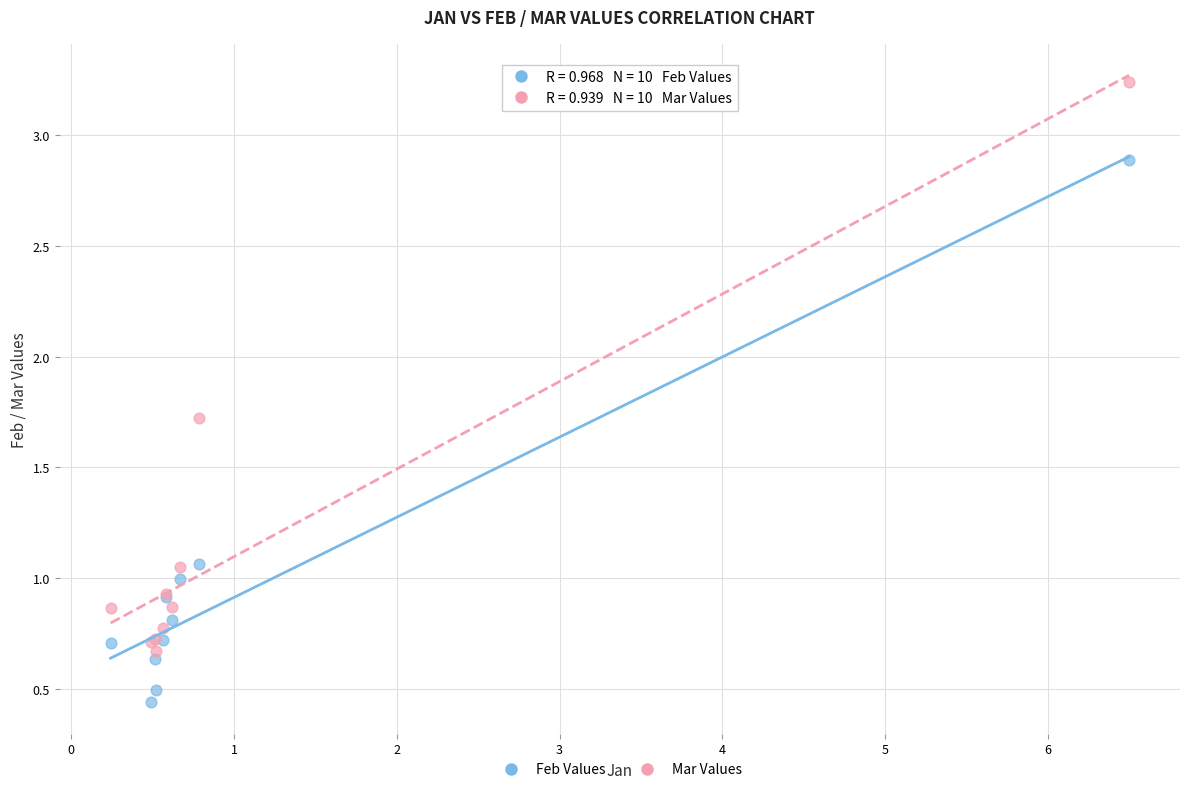

What are all the series names shown in the legend?

Feb Values, Mar Values